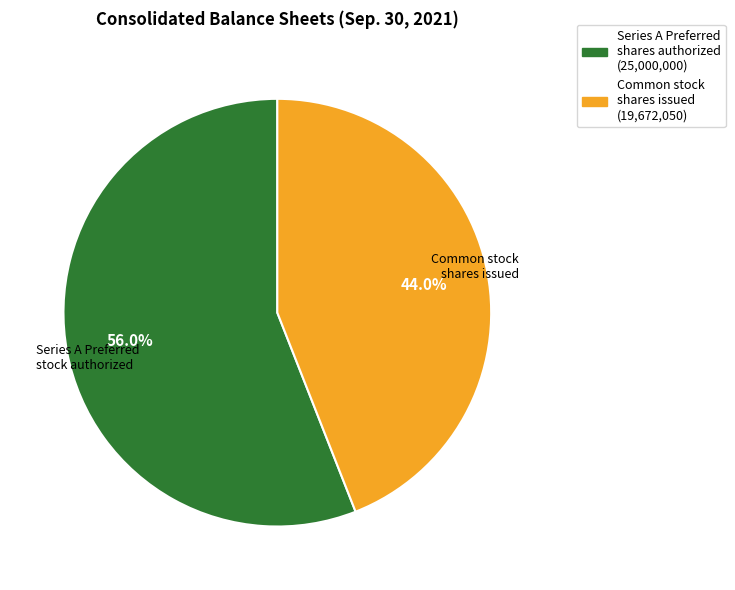

Is there a majority slice in this chart?

Yes